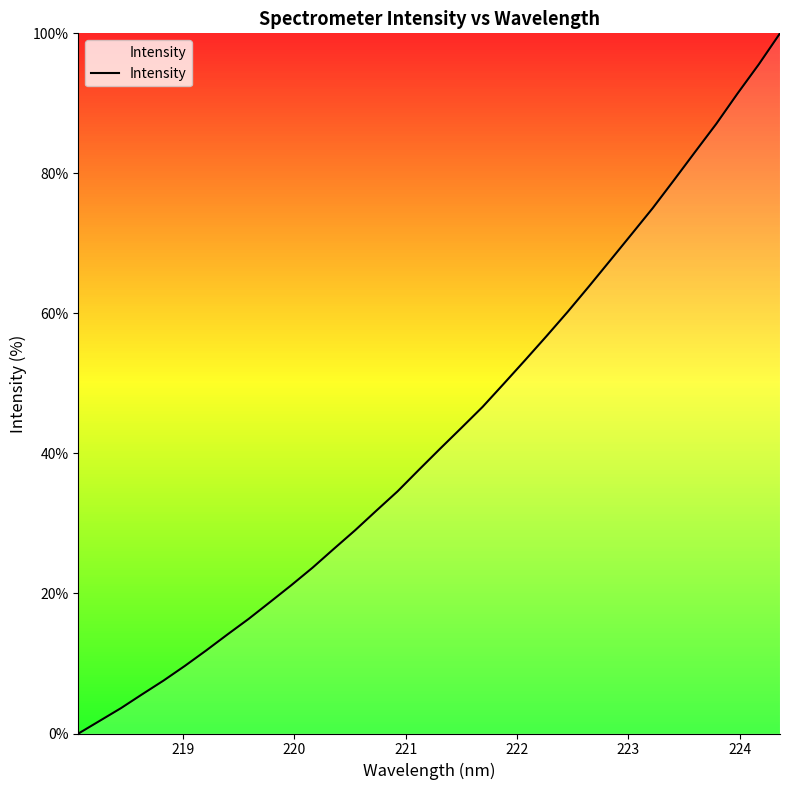

How many lines are shown in the chart?

1